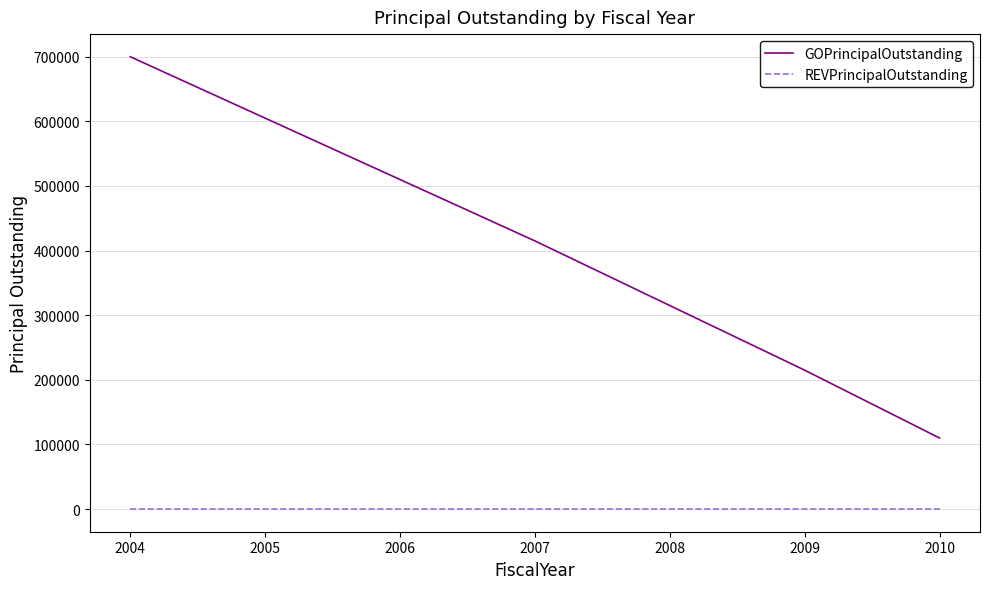

Where does the GOPrincipalOutstanding series first go above 415000?

2004